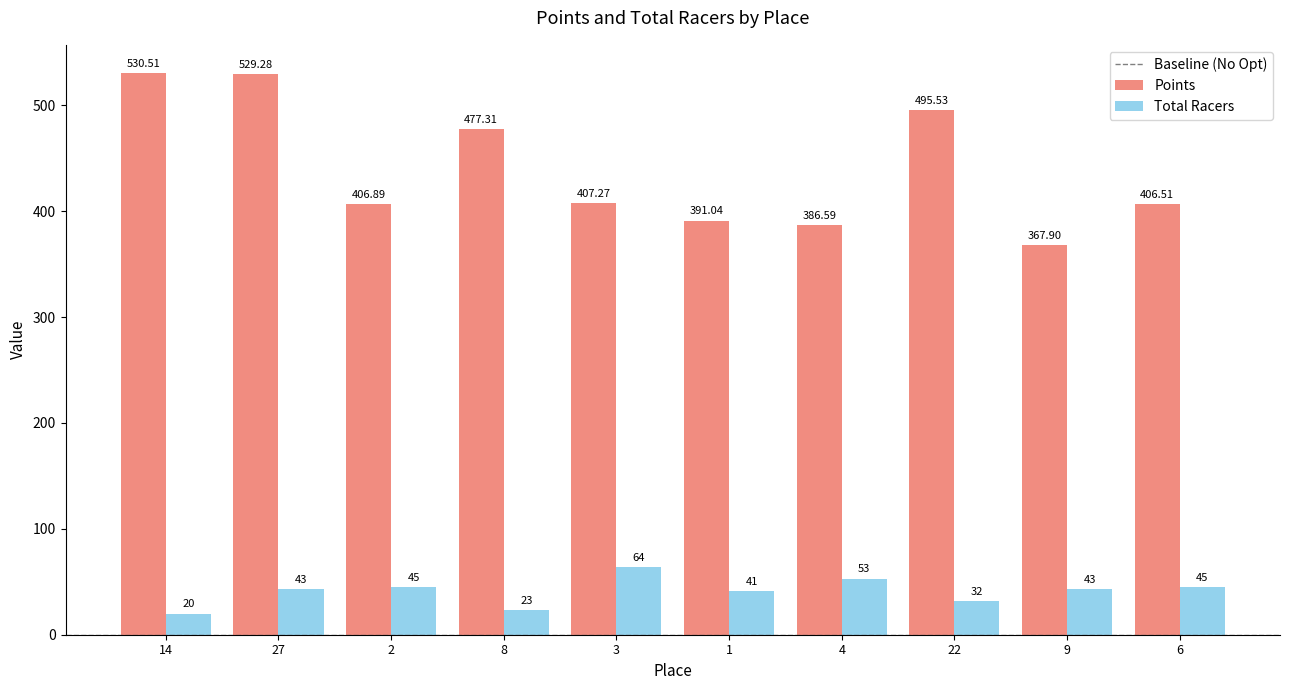

How many data points in Points are less than 407?

5